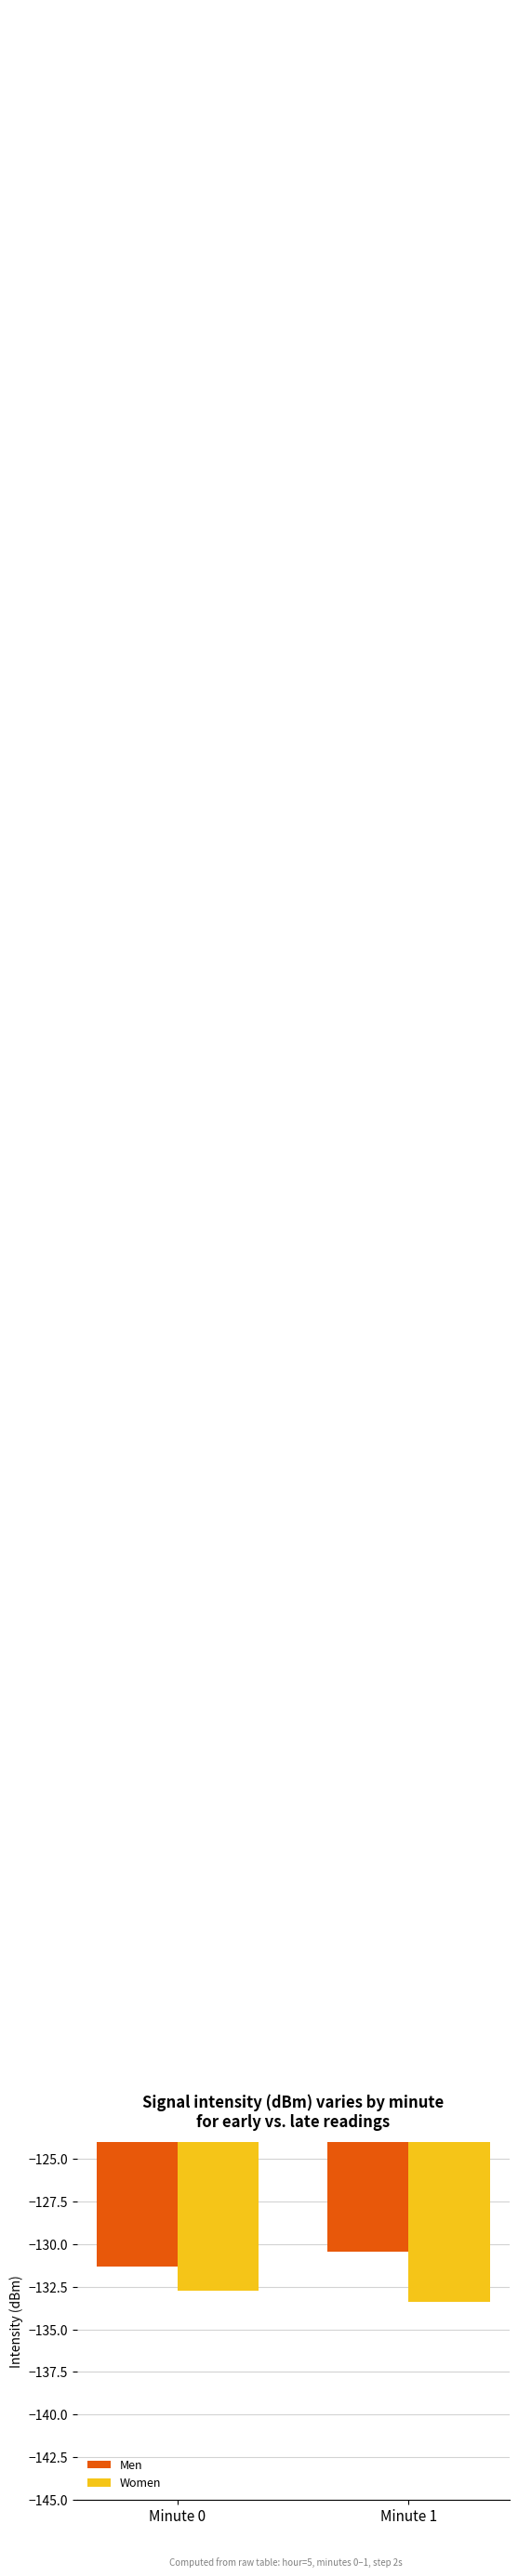

What is the sum of all Men values?

-261.8